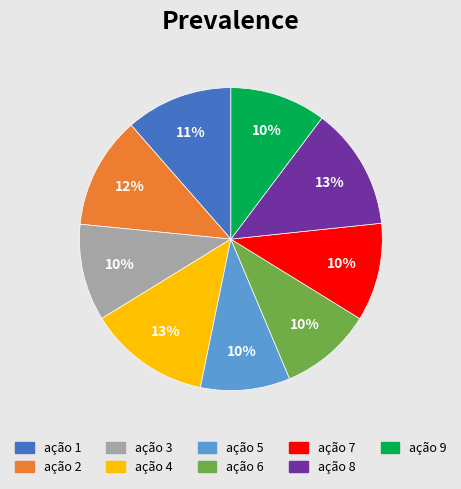

Does ação 5 account for over 50% of the chart?

No